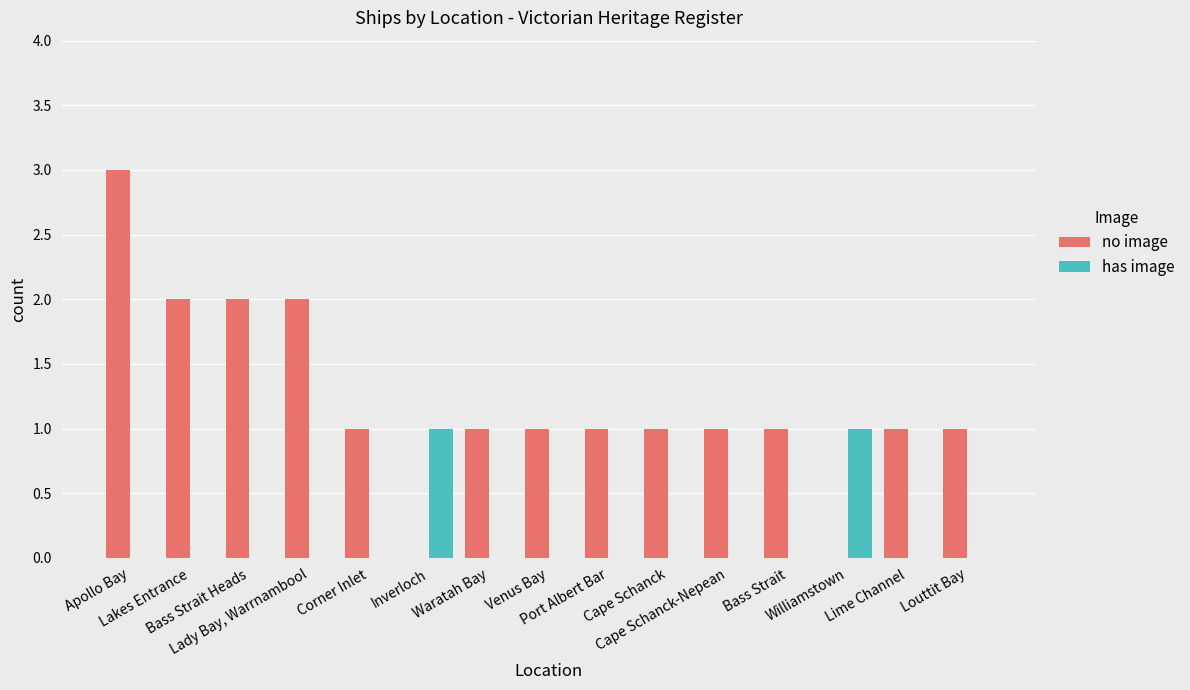

Reading left to right, transcribe all the data shown in this chart.

no image: Apollo Bay=3	Lakes Entrance=2	Bass Strait Heads=2	Lady Bay, Warrnambool=2	Corner Inlet=1	Inverloch=0	Waratah Bay=1	Venus Bay=1	Port Albert Bar=1	Cape Schanck=1	Cape Schanck-Nepean=1	Bass Strait=1	Williamstown=0	Lime Channel=1	Louttit Bay=1
has image: Apollo Bay=0	Lakes Entrance=0	Bass Strait Heads=0	Lady Bay, Warrnambool=0	Corner Inlet=0	Inverloch=1	Waratah Bay=0	Venus Bay=0	Port Albert Bar=0	Cape Schanck=0	Cape Schanck-Nepean=0	Bass Strait=0	Williamstown=1	Lime Channel=0	Louttit Bay=0